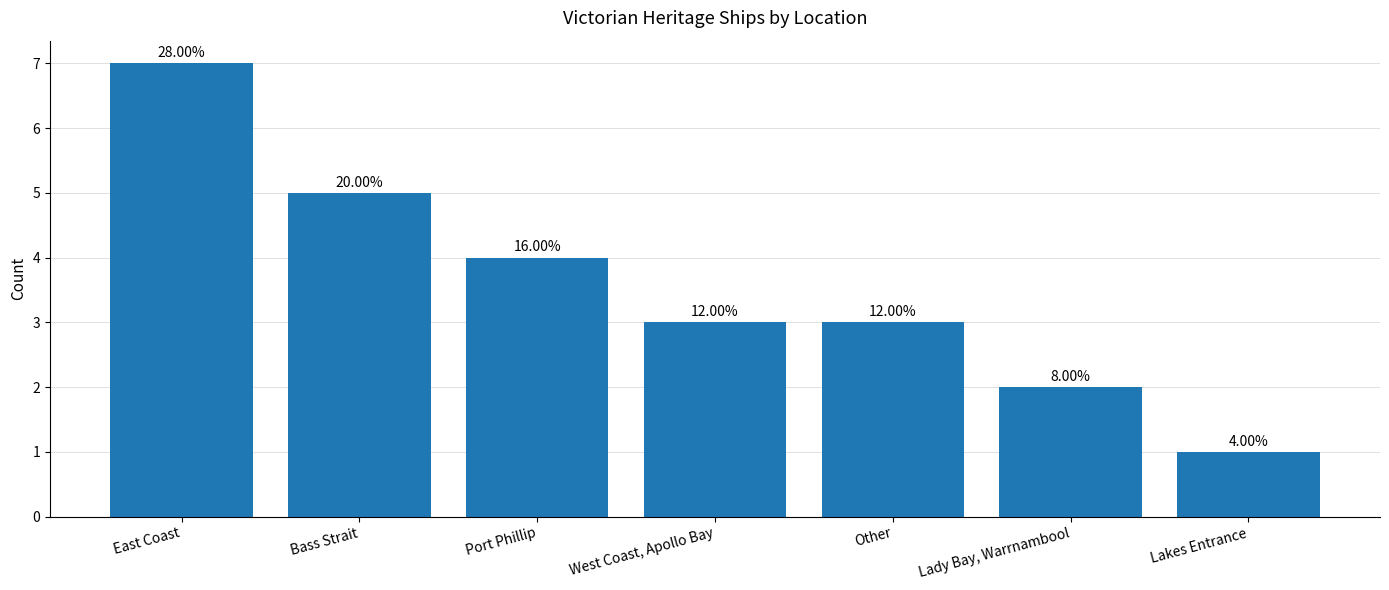

Reading right to left, transcribe all the data shown in this chart.

1	2	3	3	4	5	7